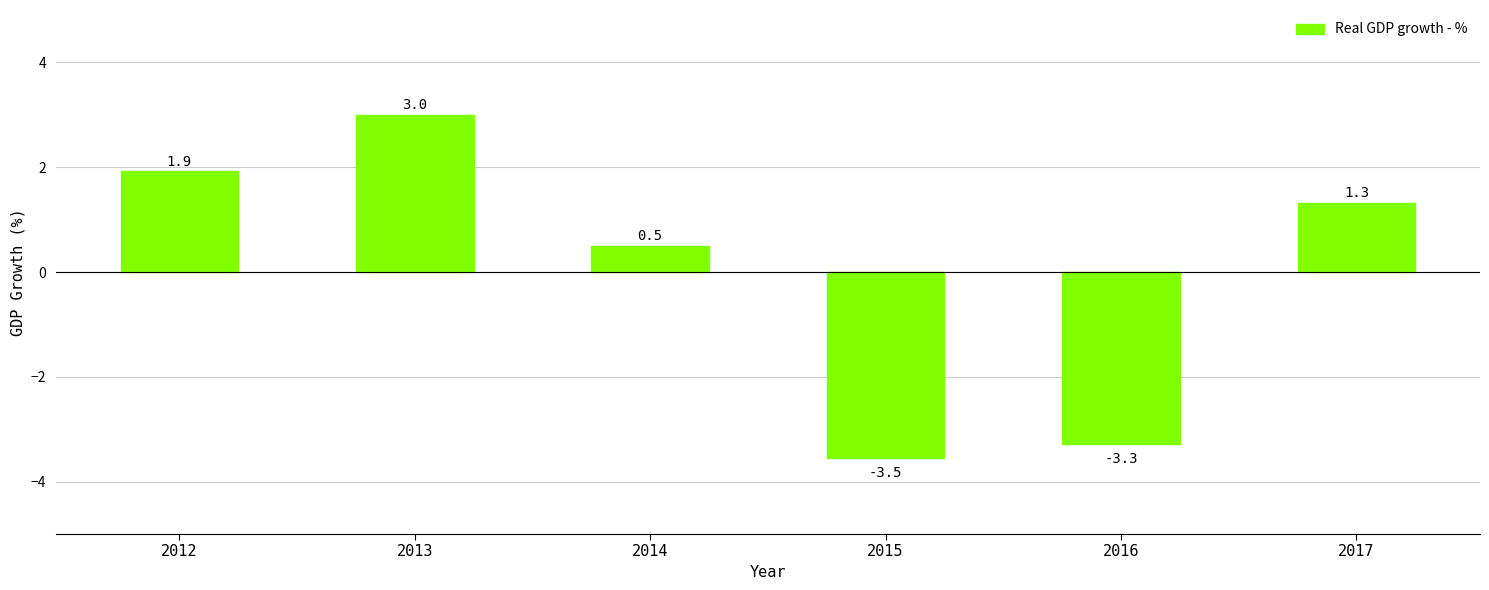

What is the change in value from 2014 to 2017?

+0.8